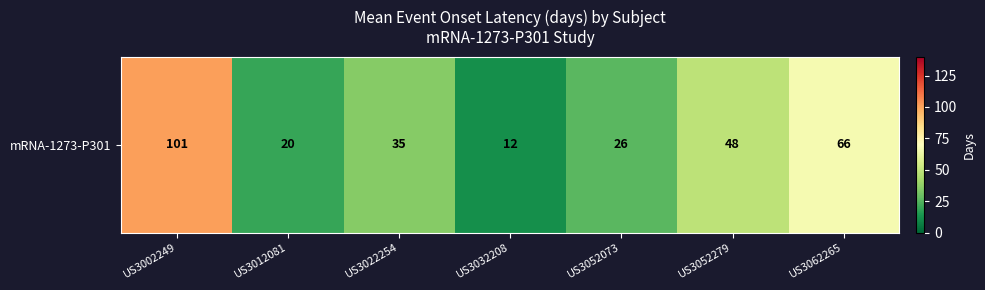

List the labels in order of value, smallest first.

US3032208, US3012081, US3052073, US3022254, US3052279, US3062265, US3002249